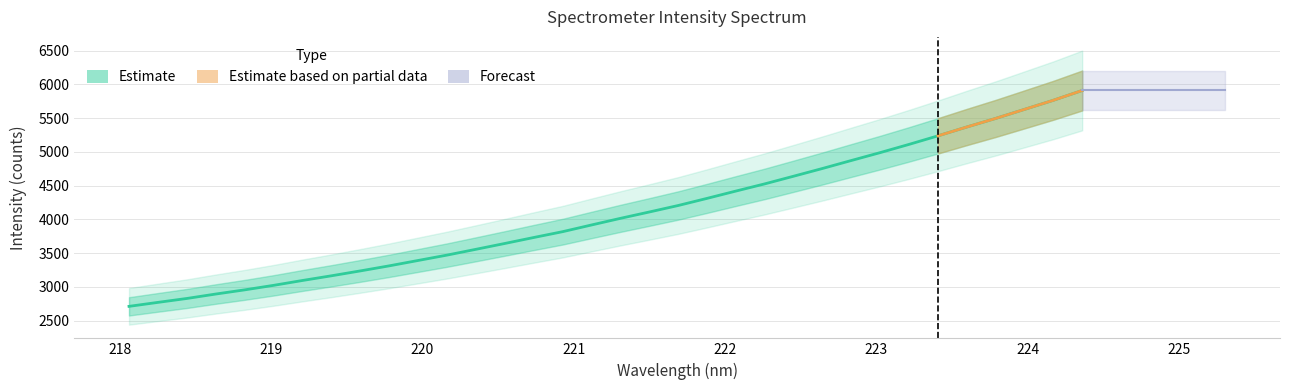

Is it true that the value at 21 is 2719.6?

False